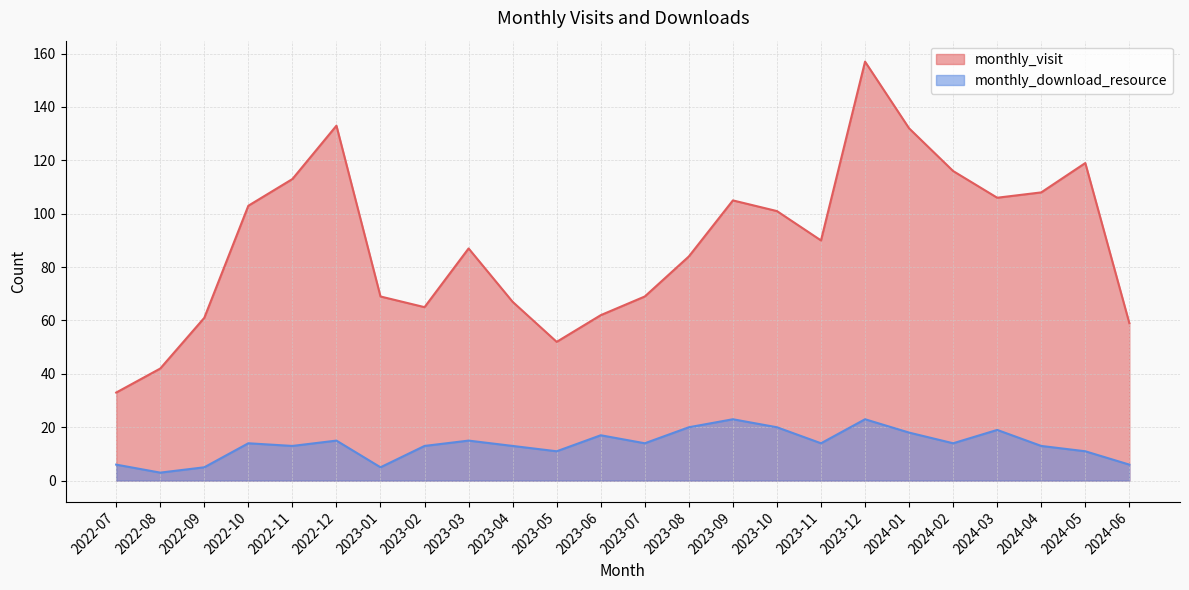

True or false: monthly_download_resource and monthly_visit intersect in this chart.

False